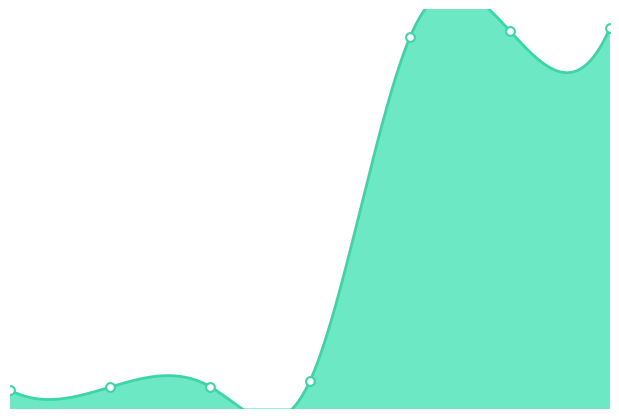

Approximately how many times larger is the value at 3853 compared to 3862?

1.0